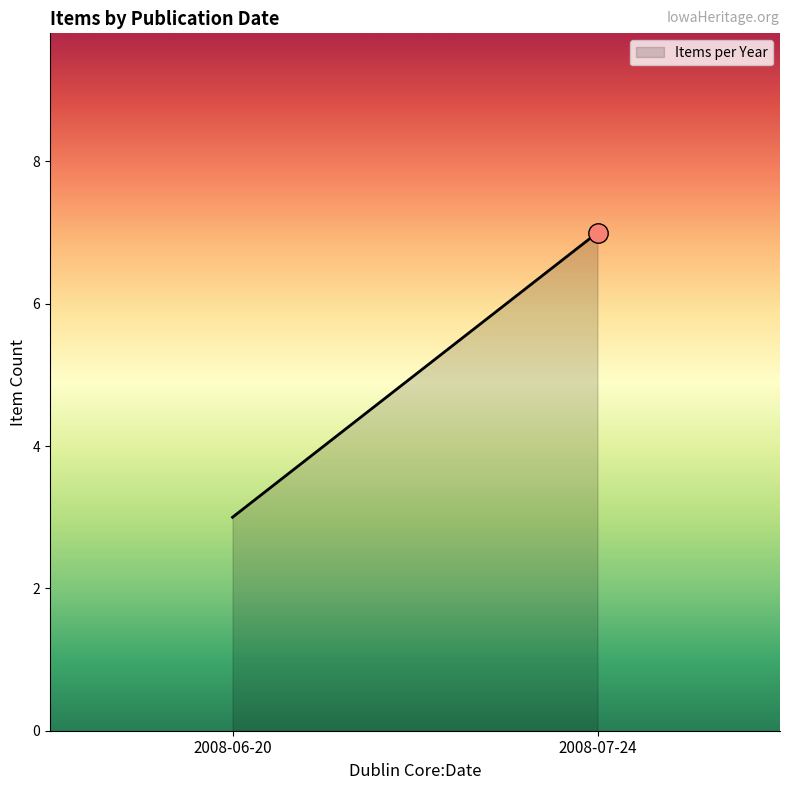

What is the smallest value displayed?

3.0